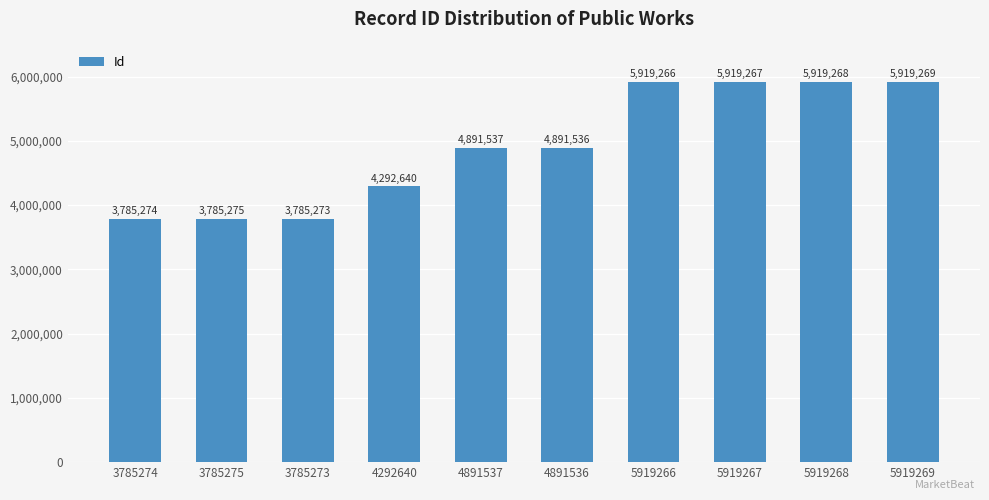

What value does the data have at 4292640, to the nearest 50?

4292650